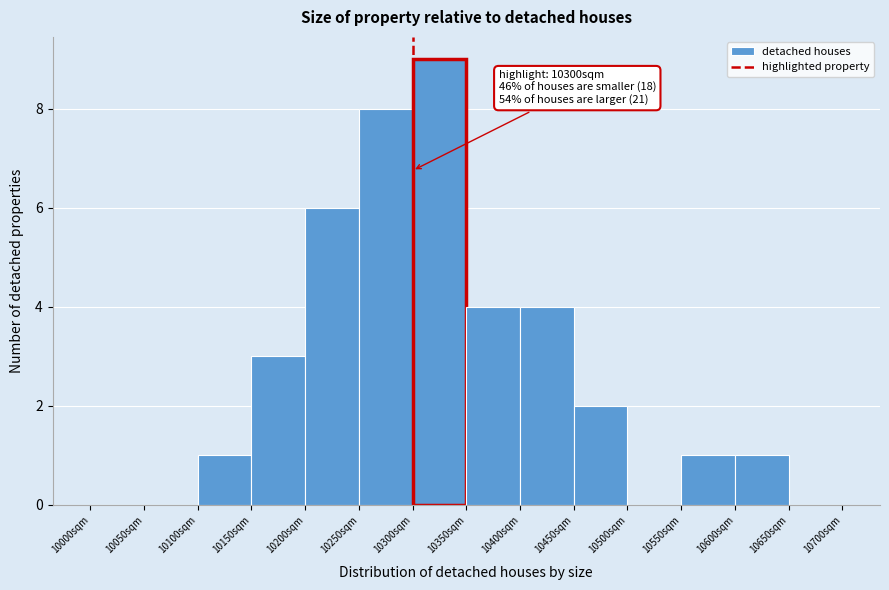

Over which range of the x-axis is the bar tallest?

10300 to 10350